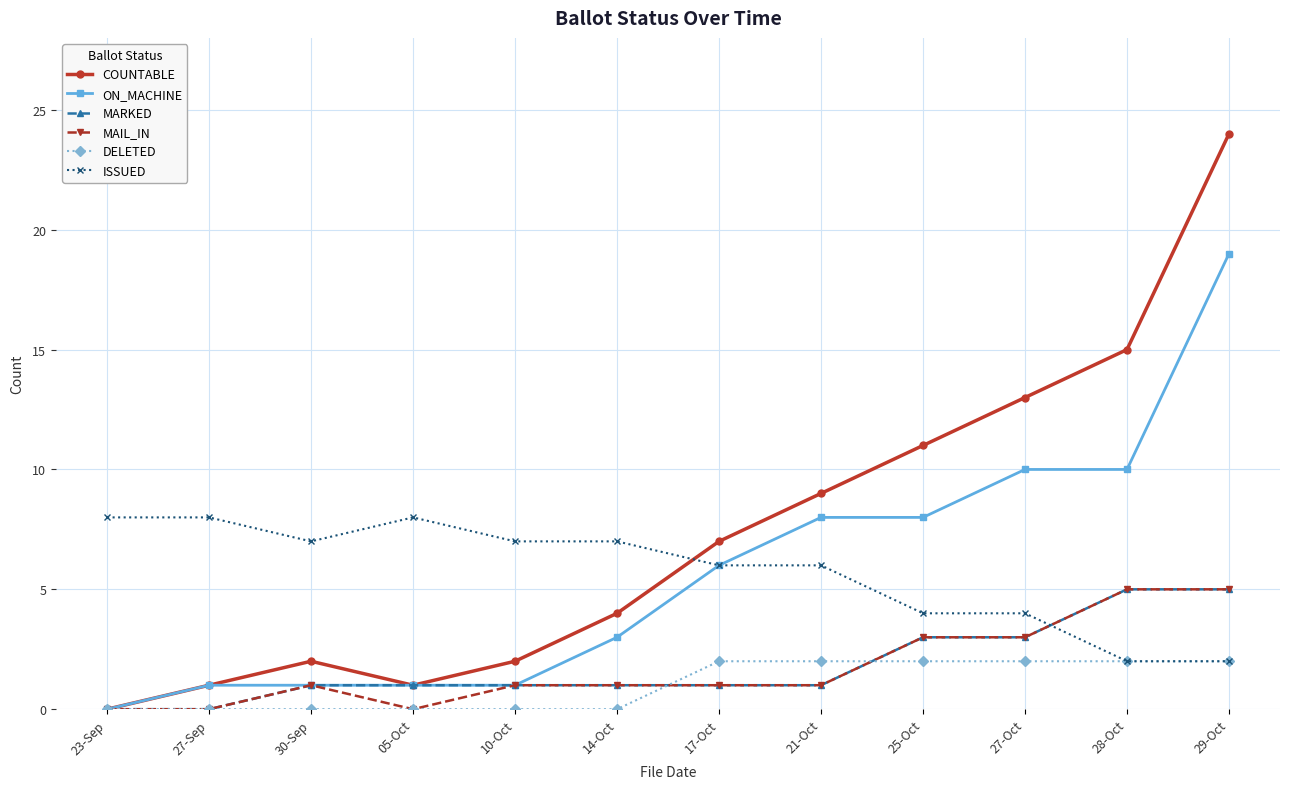

What are all the series names shown in the legend?

COUNTABLE, ON_MACHINE, MARKED, MAIL_IN, DELETED, ISSUED